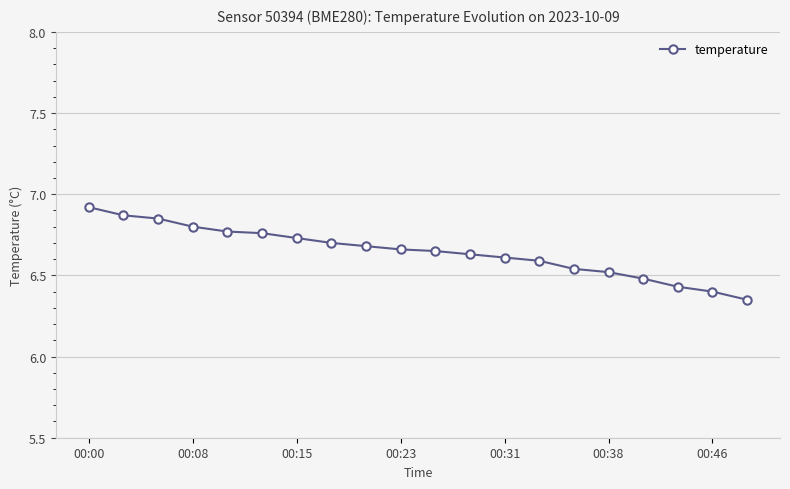

How many values are between 6 and 7?

20